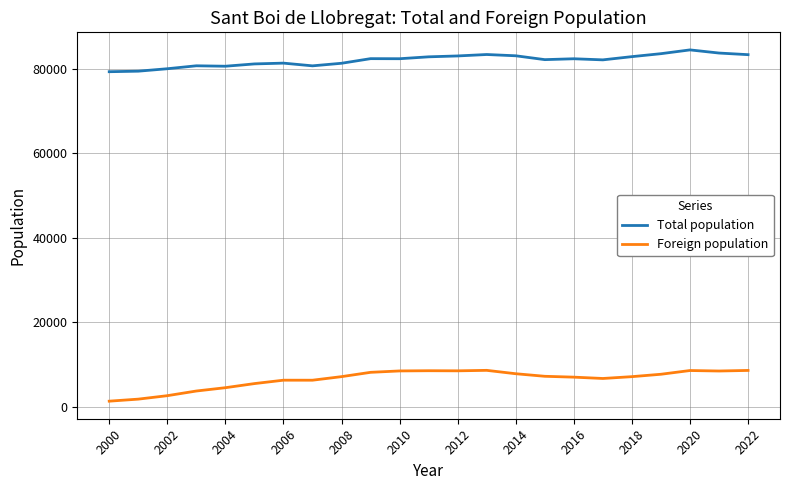

List the series in order of their peak value, highest first.

Total population, Foreign population